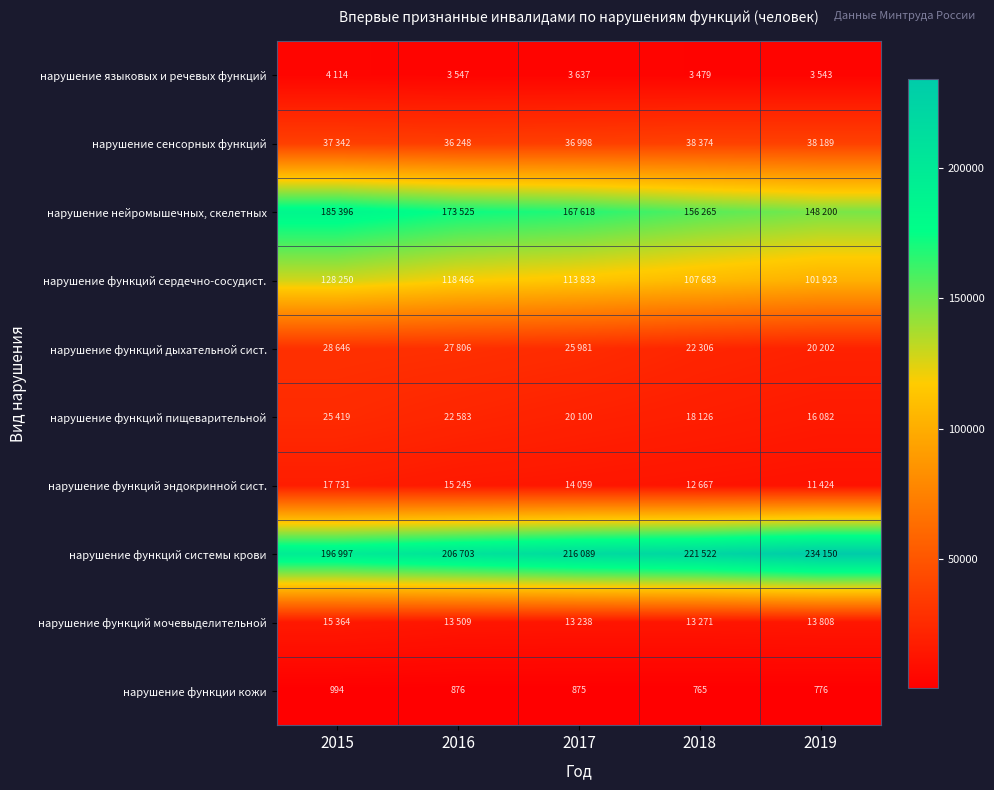

Which has a higher value, 2016 or 2015?

2015